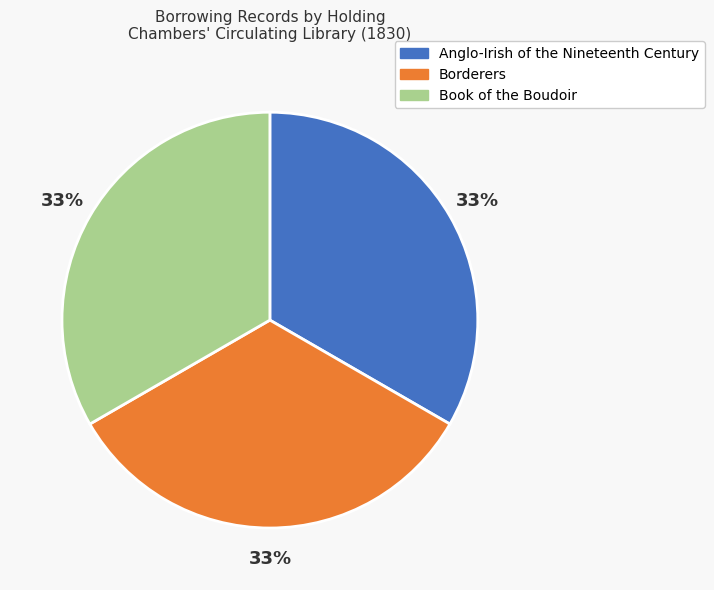

To the nearest percent, what percentage of the pie is Anglo-Irish of the Nineteenth Century?

33%